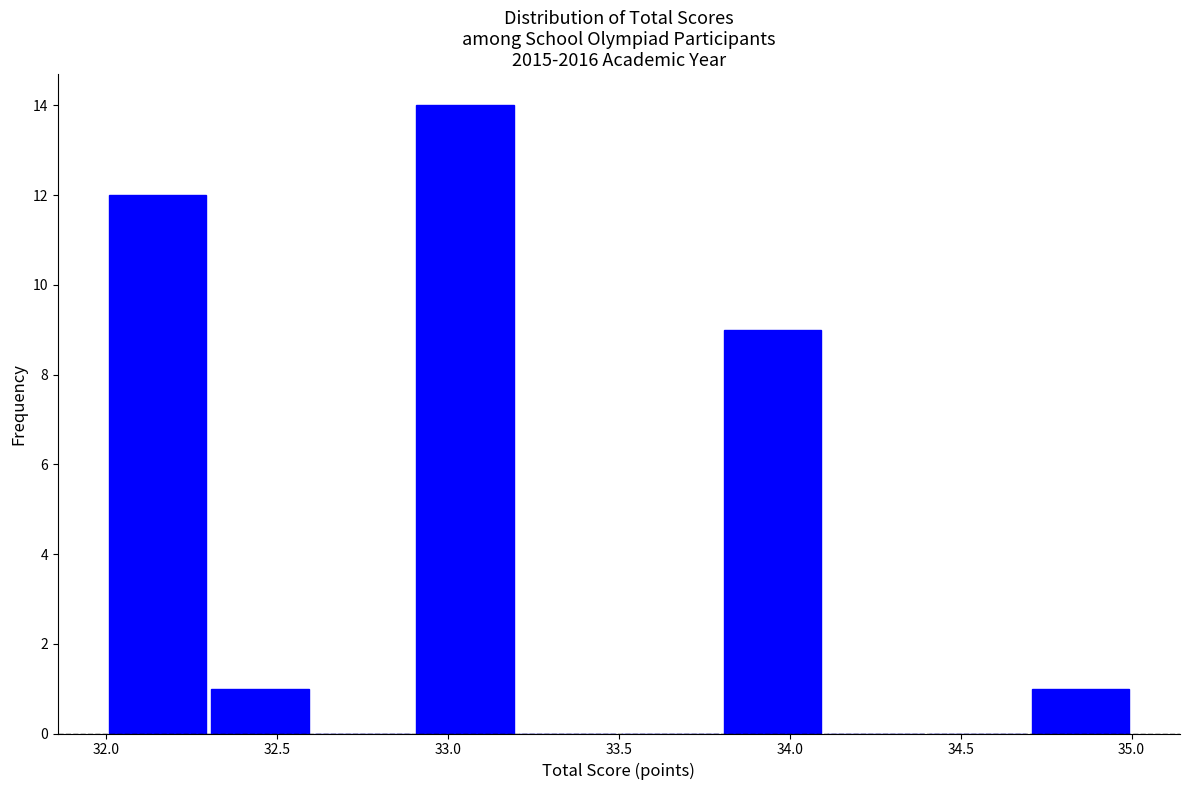

What is the height of the bar covering 33.8 to 34.1 on the x-axis? The values are not printed on the chart, so give them approximately, as read against the axis.

9